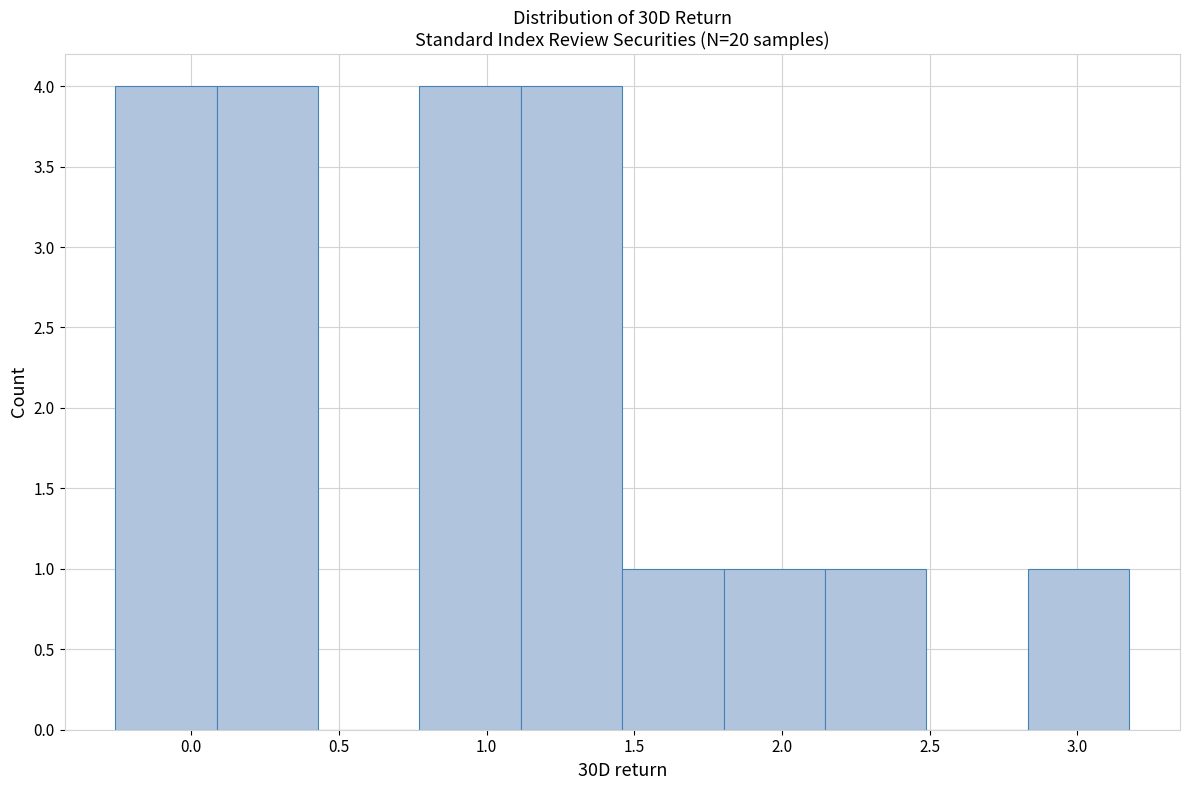

Reading left to right, list every bar in this chart as the range it spans on the x-axis followed by its height. Neither the bar edges nor the heights are printed on the chart, so give them approximately, as read against the axes.

-0.25 to 0.10: 4
0.10 to 0.45: 4
0.45 to 0.75: 0
0.75 to 1.10: 4
1.10 to 1.45: 4
1.45 to 1.80: 1
1.80 to 2.15: 1
2.15 to 2.50: 1
2.50 to 2.85: 0
2.85 to 3.20: 1